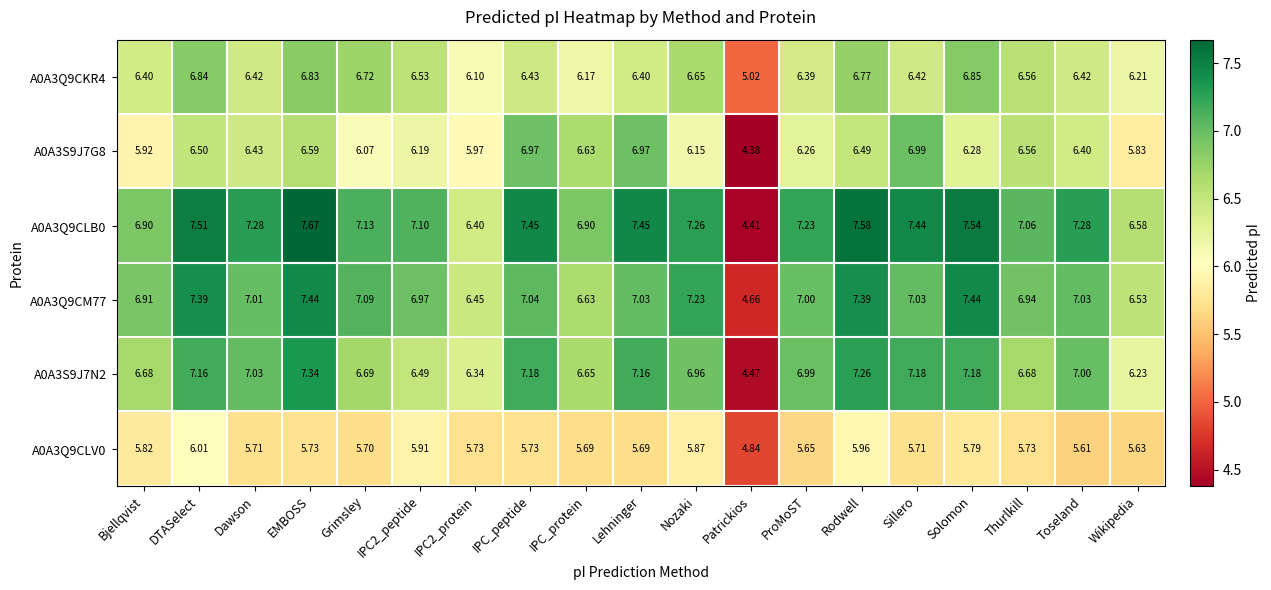

At which category is the sum across all series the highest?

EMBOSS